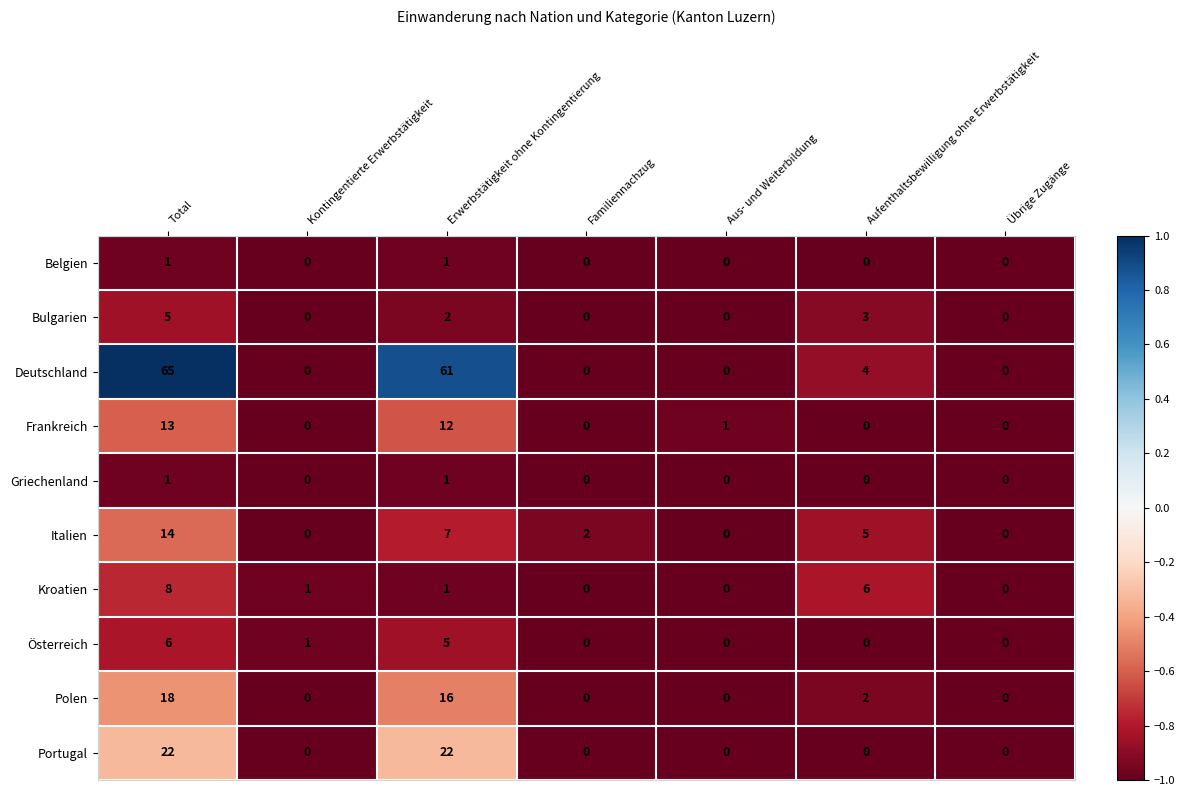

How many categories are shown in the chart?

7